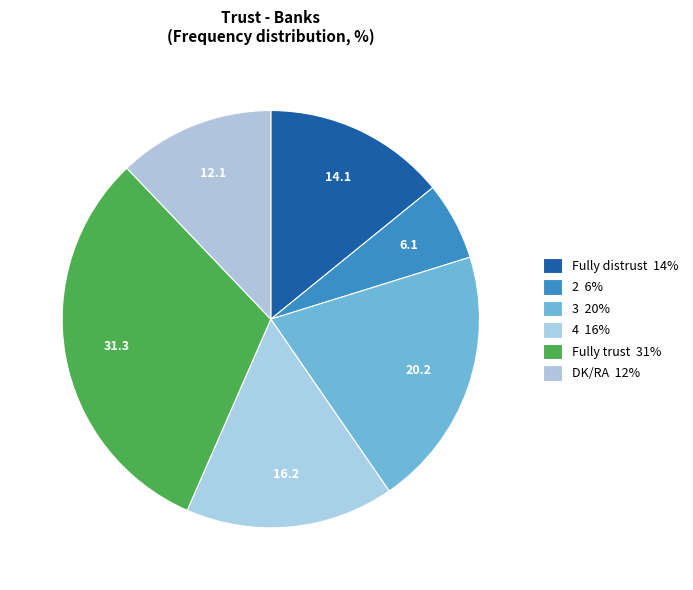

To the nearest percent, what portion does 2 represent?

6%